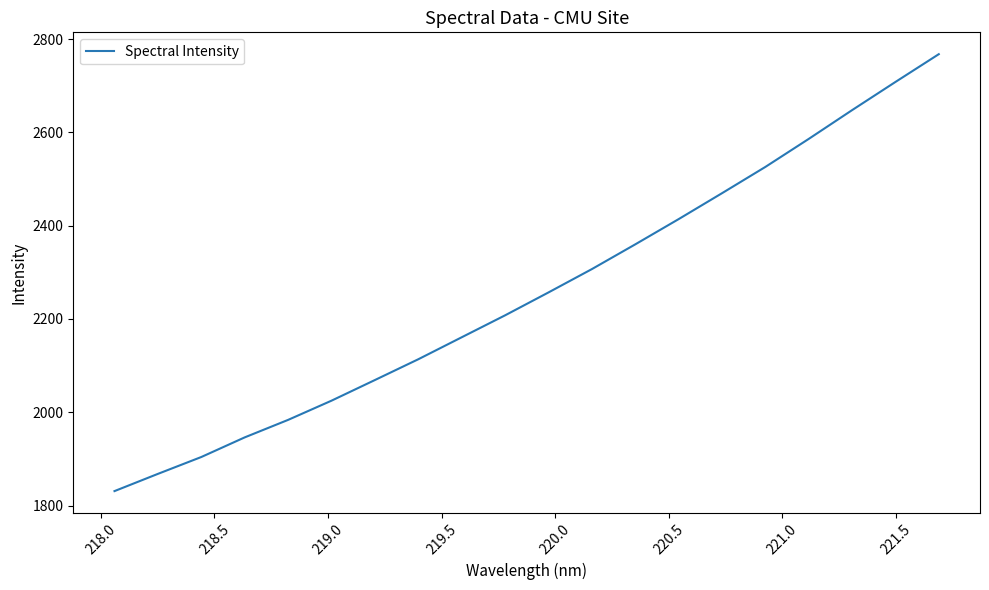

Does the chart display data point markers on the line(s)?

No